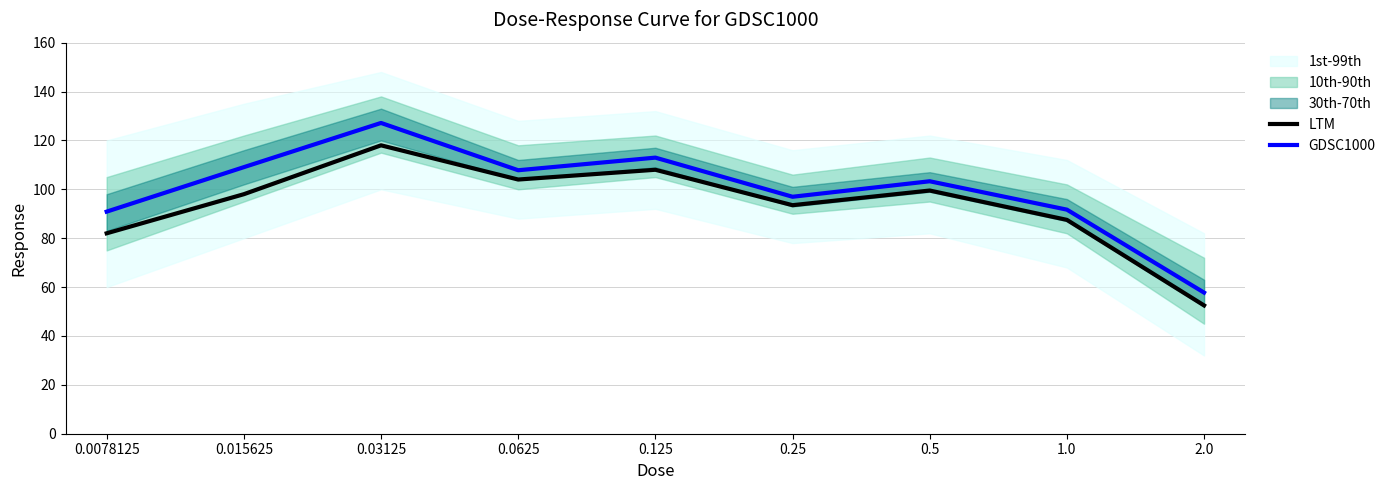

At which category is the sum across all series the highest?

0.03125